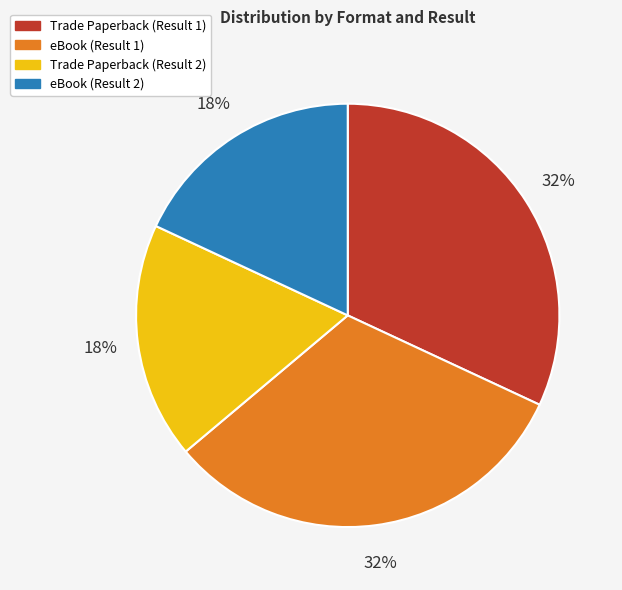

What percentage is the Trade Paperback (Result 2) slice, to the nearest percent?

18%